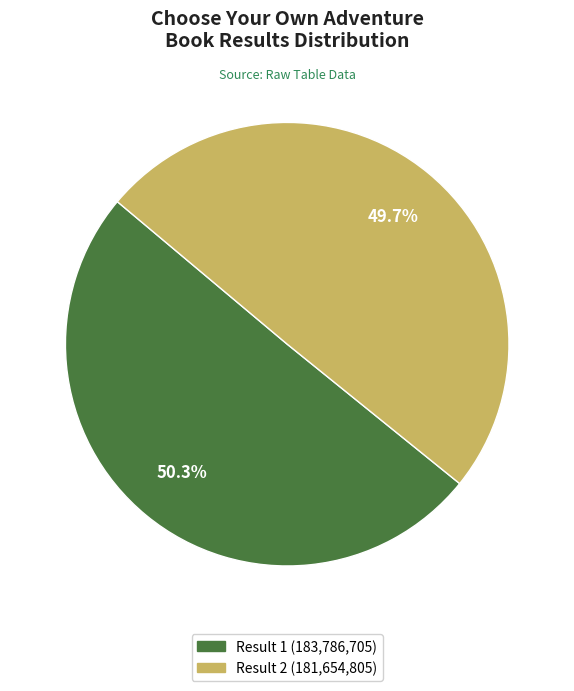

Is there any slice that represents more than half of the pie?

Yes